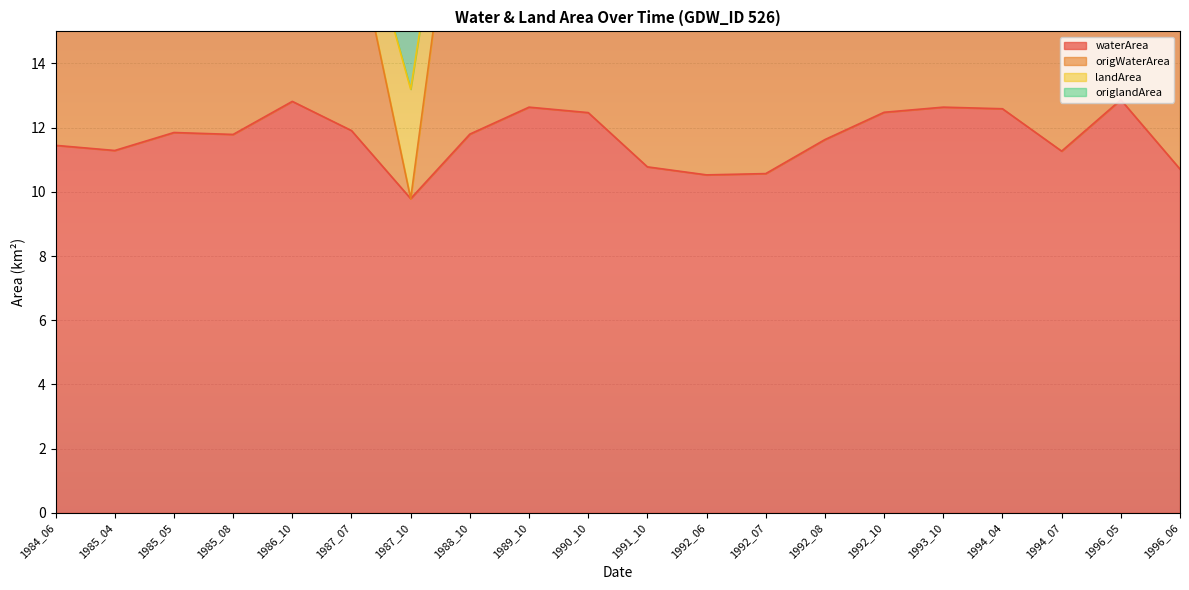

How many interior local valleys does the origWaterArea series have?

5